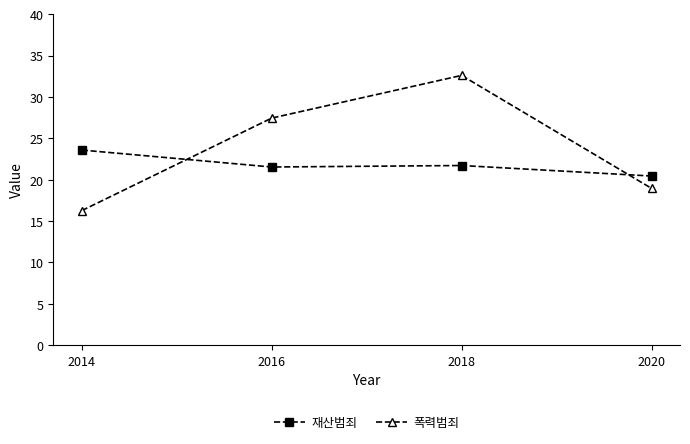

What is the approximate value of 폭력범죄 at 2016?

27.4